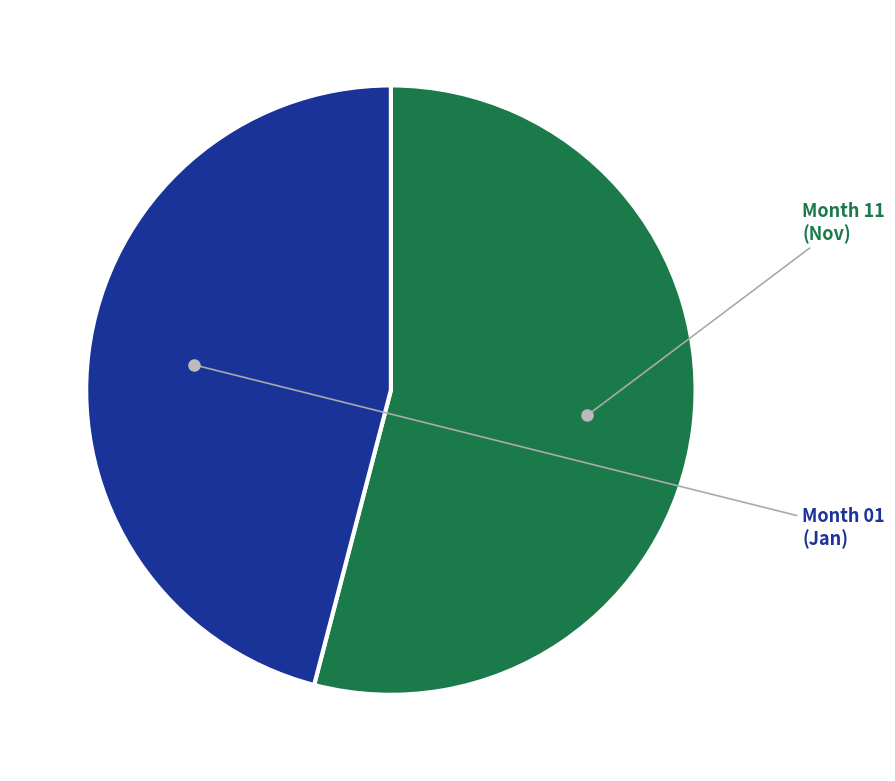

Is there a majority slice in this chart?

Yes